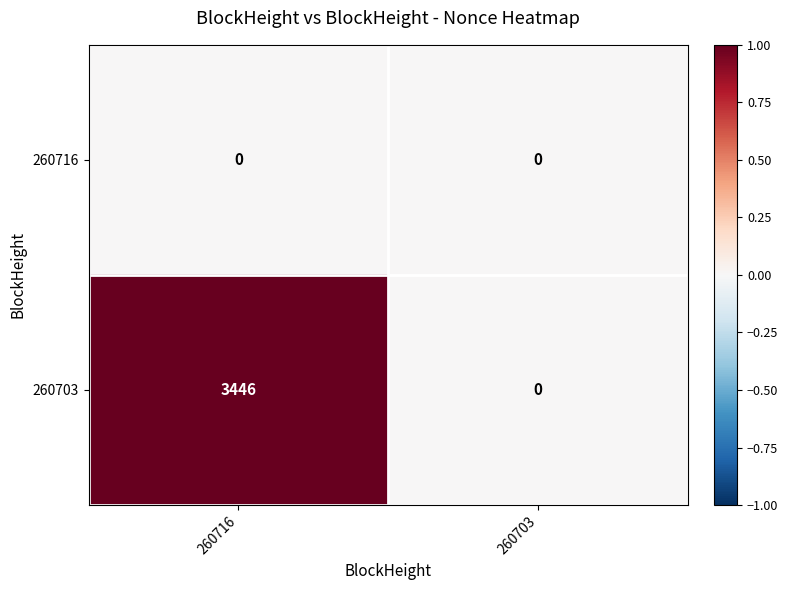

Which category has the highest value in the 260703 series?

260716